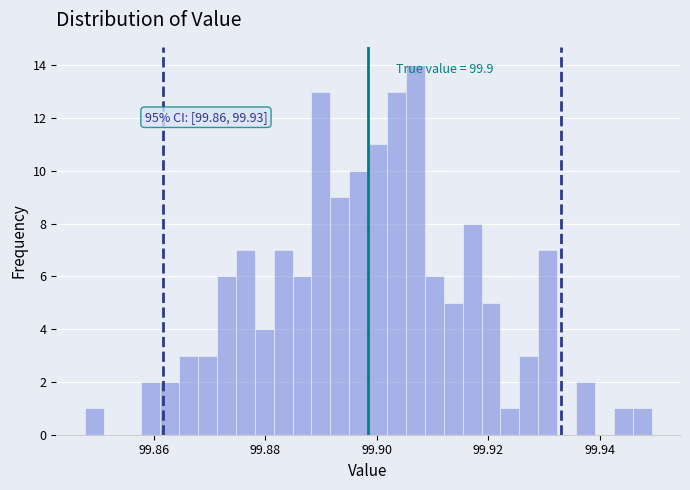

Around what value on the x-axis is the tallest bar? Give the approximate position of its centre, as read against the axis.

99.906